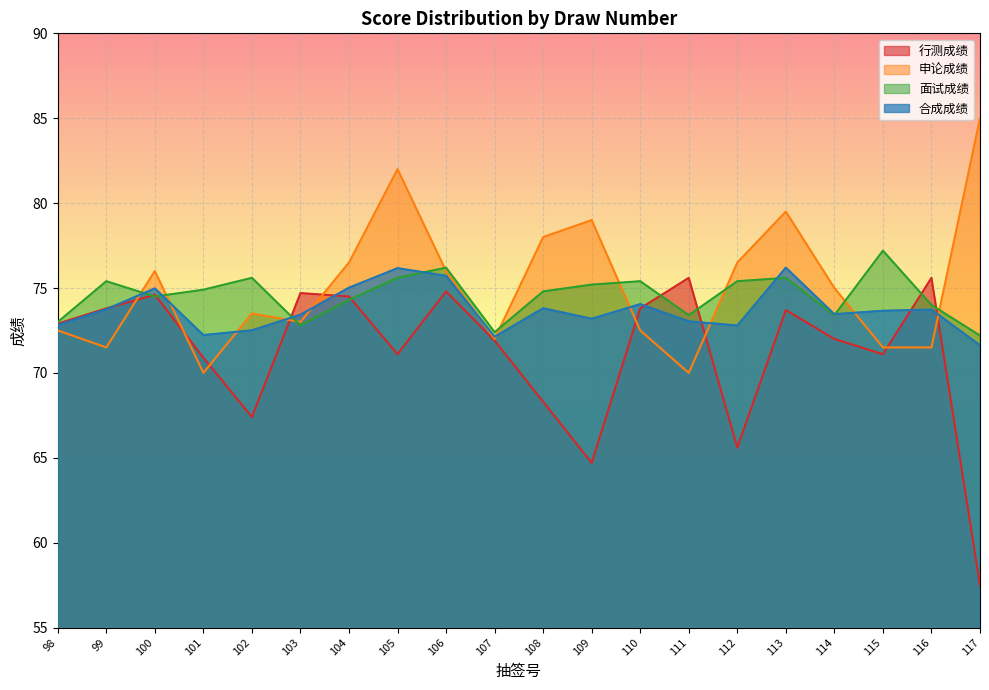

Which has a higher value, 108 or 105?

105